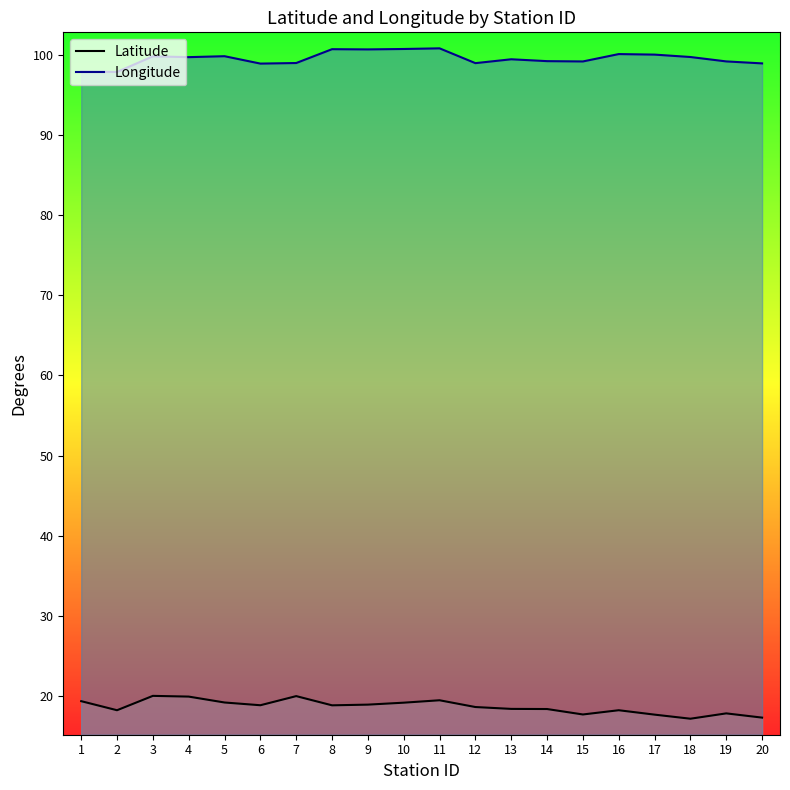

What is the maximum value shown in the chart?

100.9